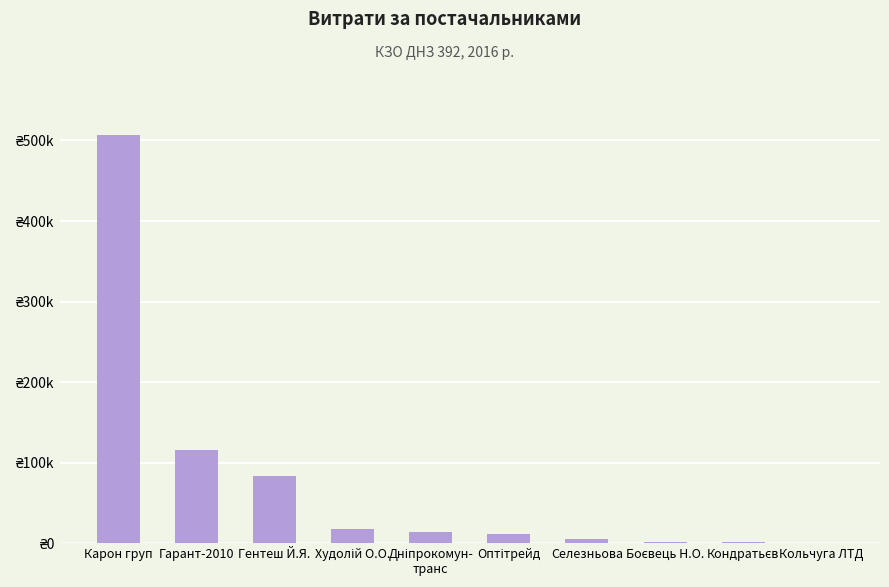

Are the bars horizontal?

No